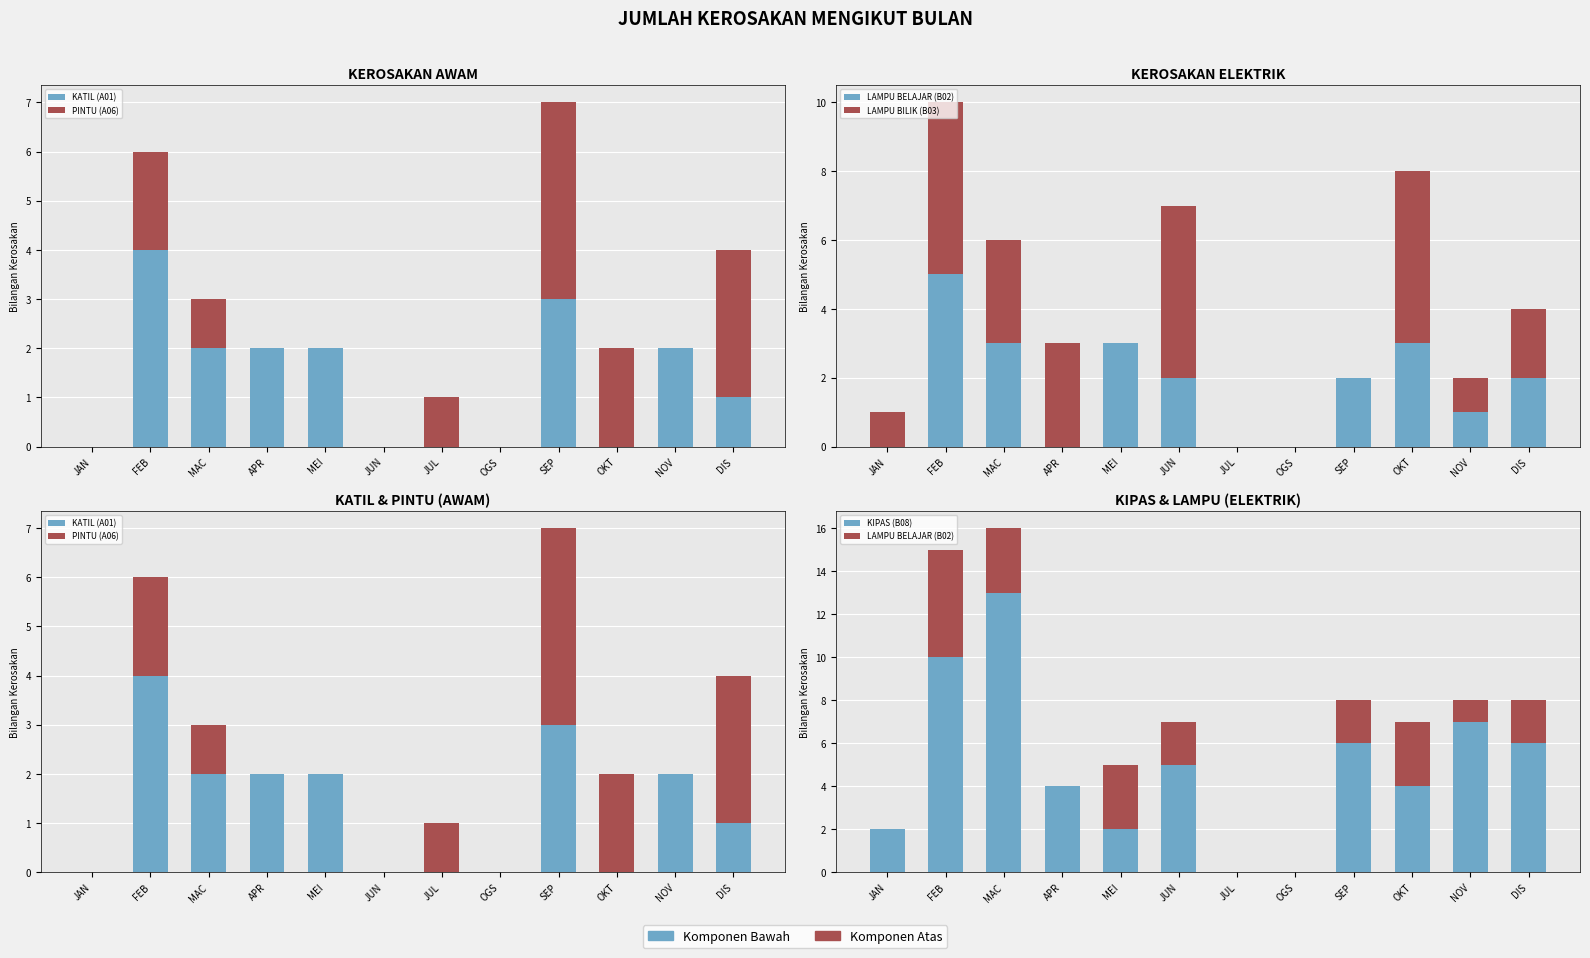

How many positive values does the KATIL (A01) series have?

7